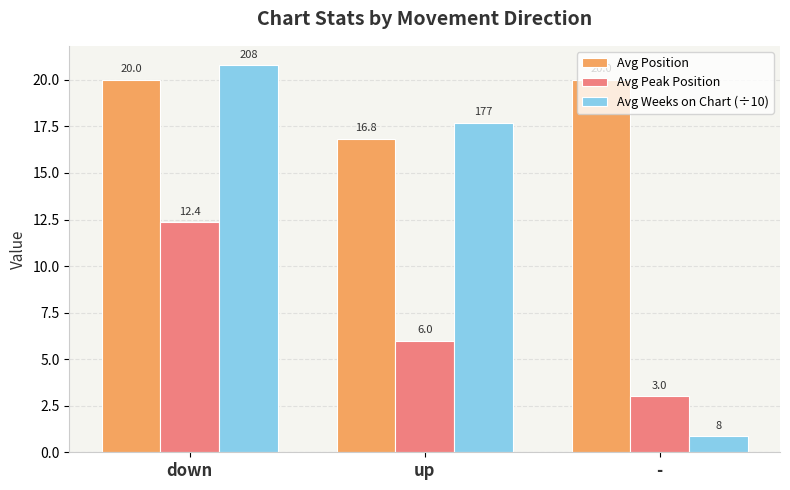

Which series changed the most between up and -?

Avg Weeks on Chart (÷10)